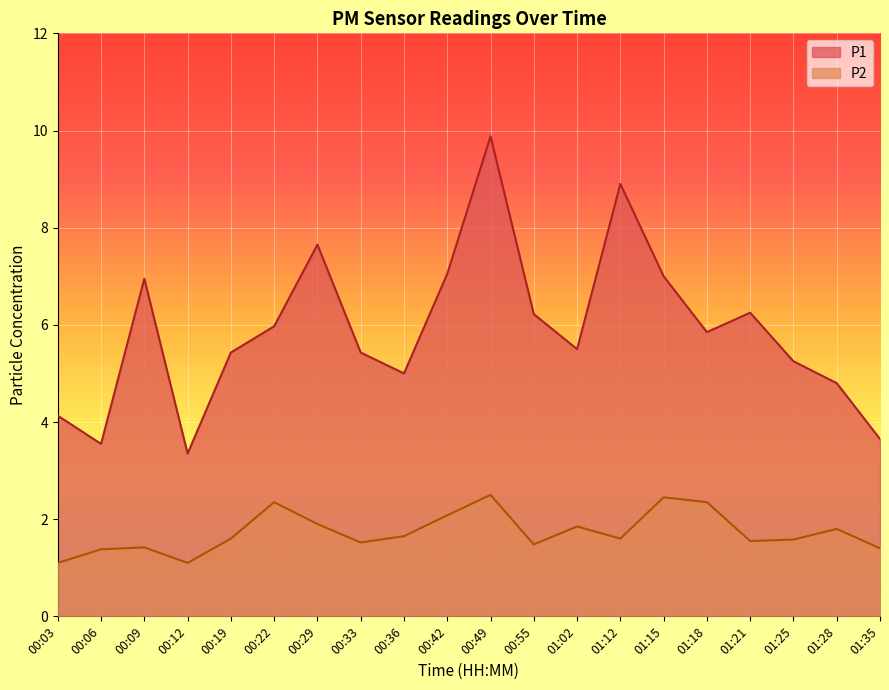

Rank the series at 01:28 from lowest to highest value.

P2, P1